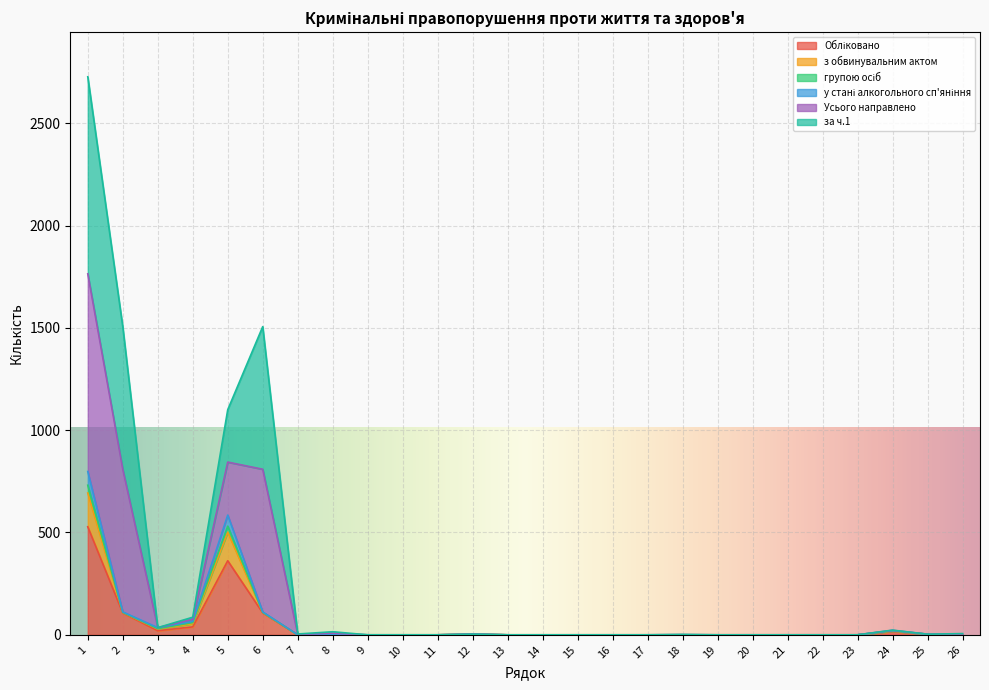

Does the chart display data point markers on the line(s)?

No